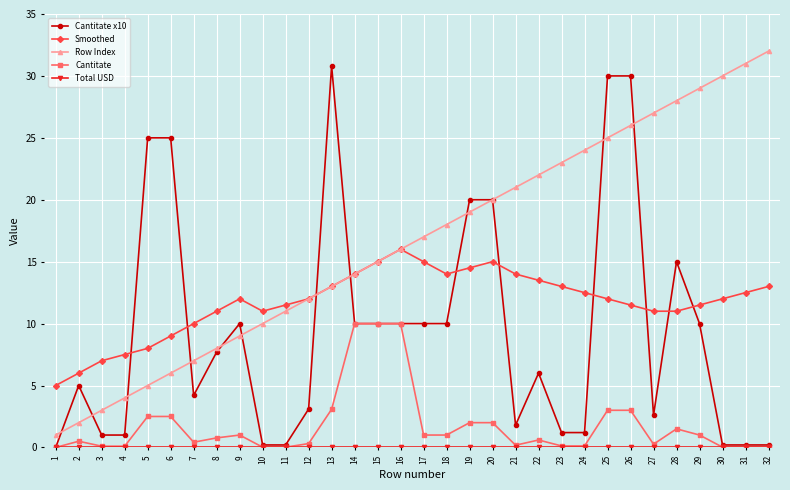

How many lines are shown in the chart?

5